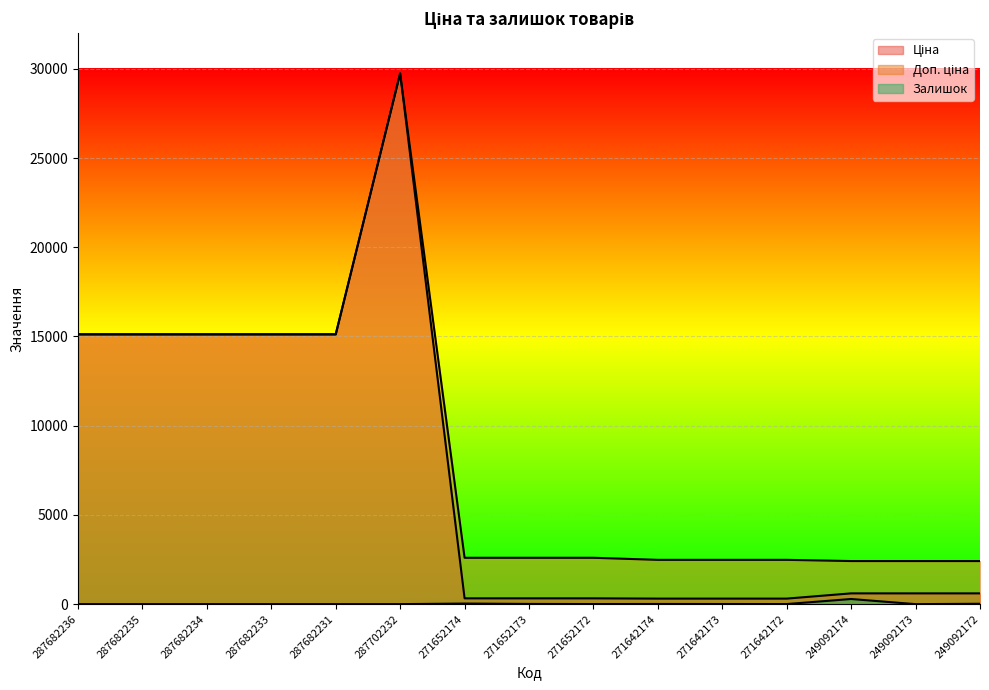

Between 287682234 and 271642173, which is larger?

287682234